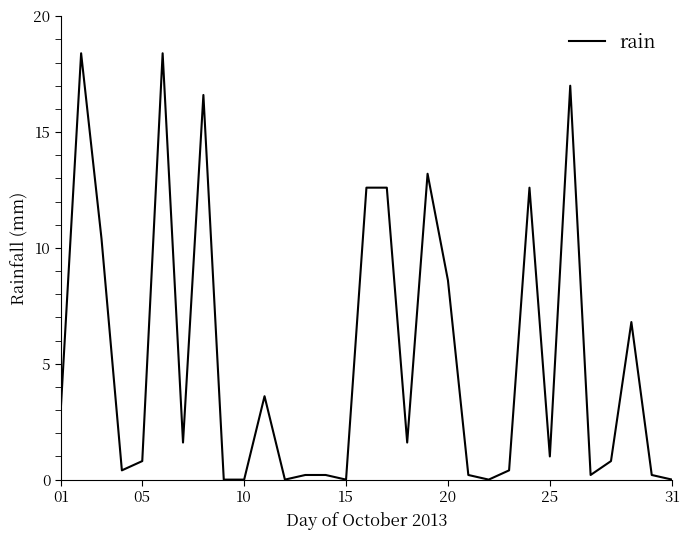

What is the difference between the maximum and minimum values?

18.4